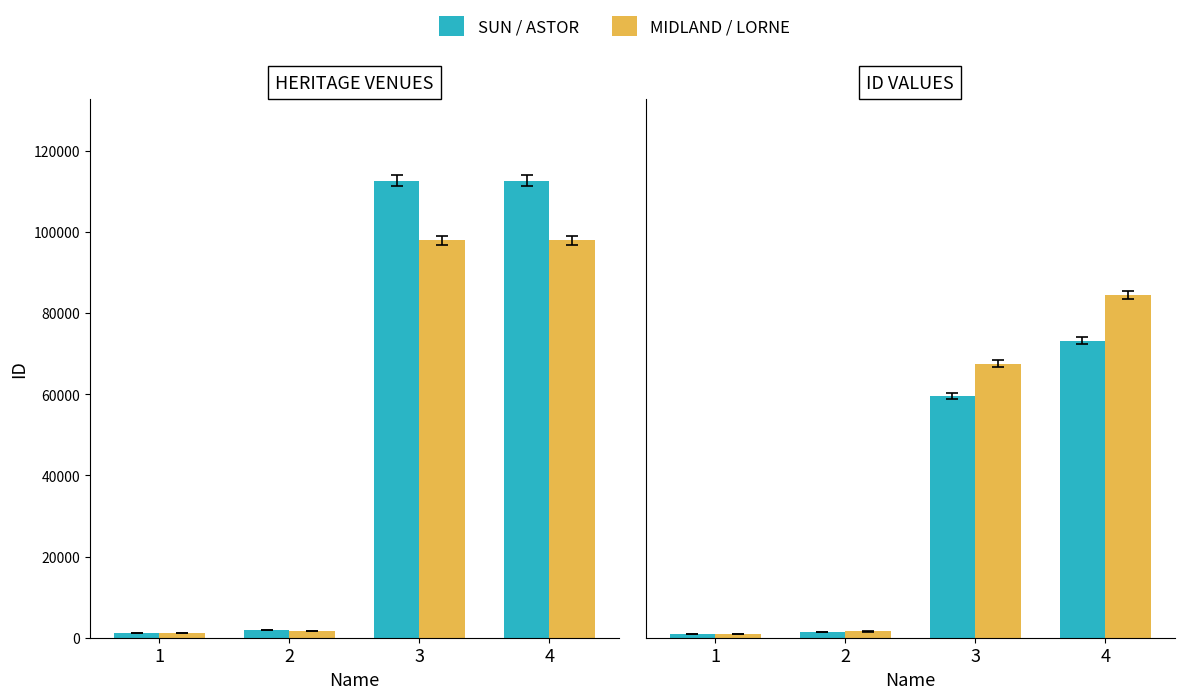

Rank the series at 2 from highest to lowest value.

MIDLAND / LORNE, SUN / ASTOR